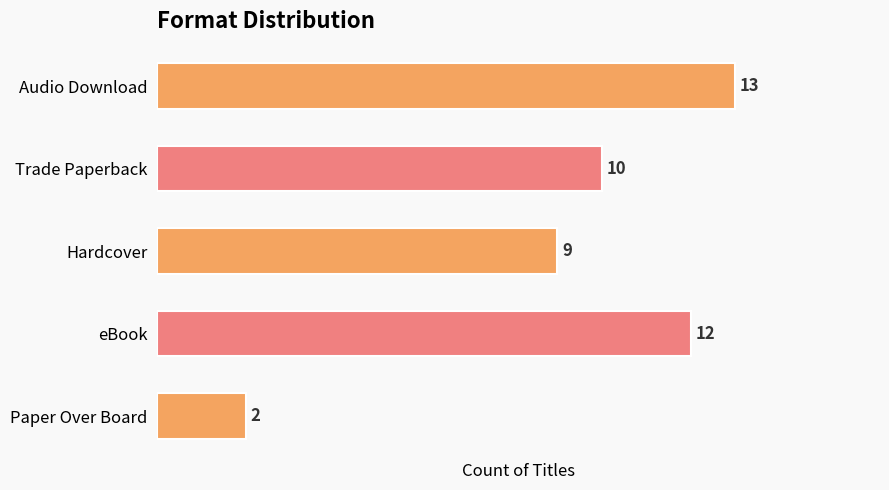

What is the sum of the values at Trade Paperback and Paper Over Board?

12